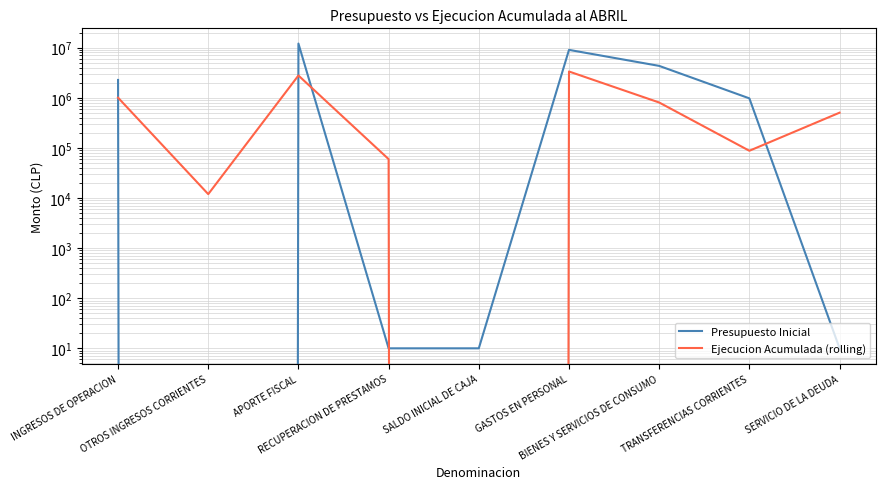

Reading left to right, extract all data points from this chart.

Presupuesto Inicial: 2265537	0	12056544	10	10	9025605	4324031	972455	10
Ejecucion Acumulada (rolling): 1004008	11933	2779998	59574	0	3341239	804079	87562	503695